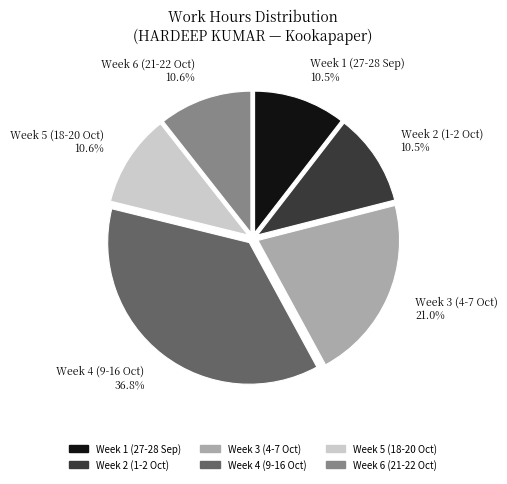

Is there any slice that represents more than half of the pie?

No